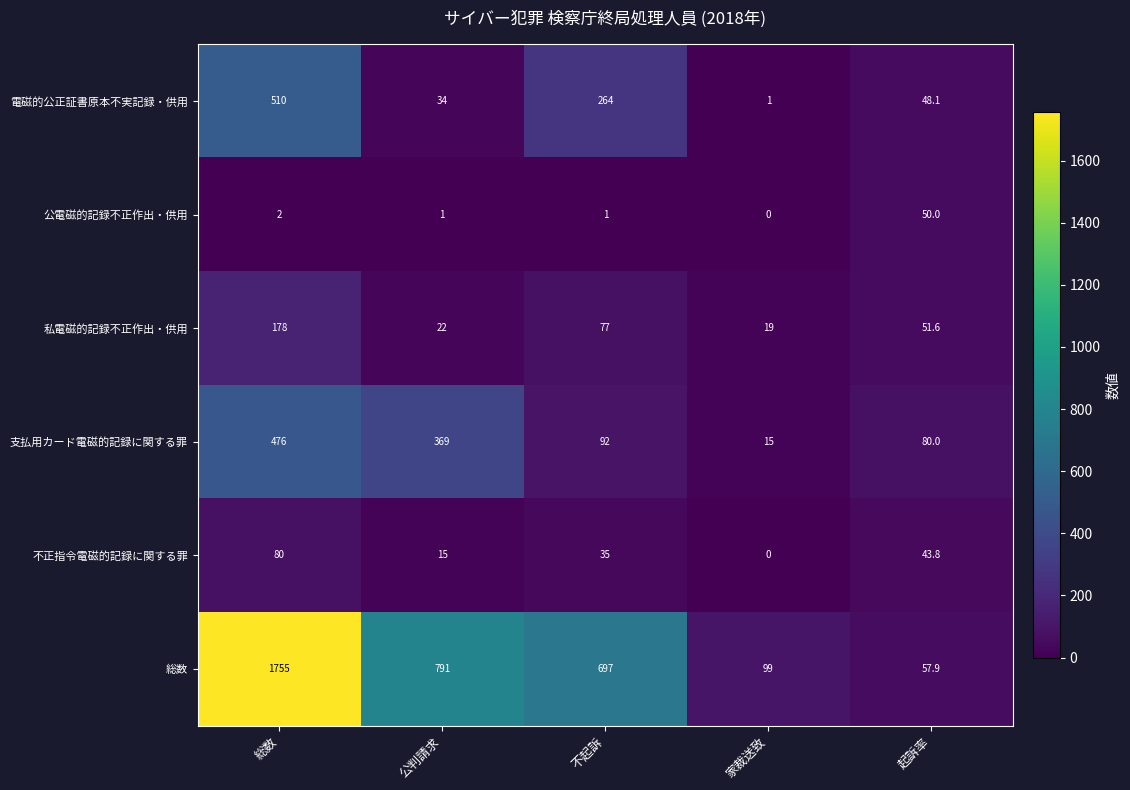

Which series has the widest spread of values?

総数